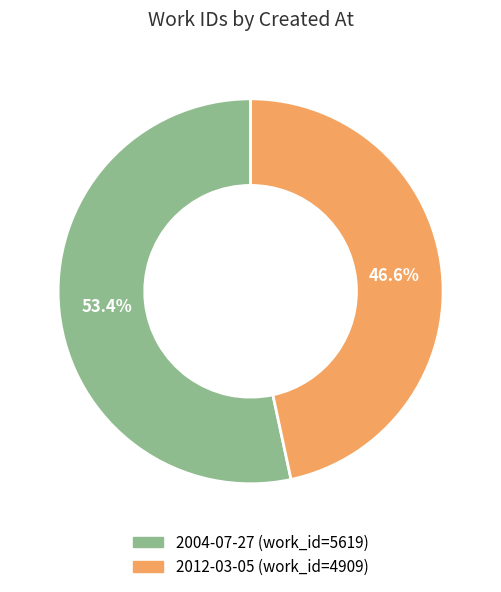

Is it true that 2012-03-05 is 54% of the pie?

False